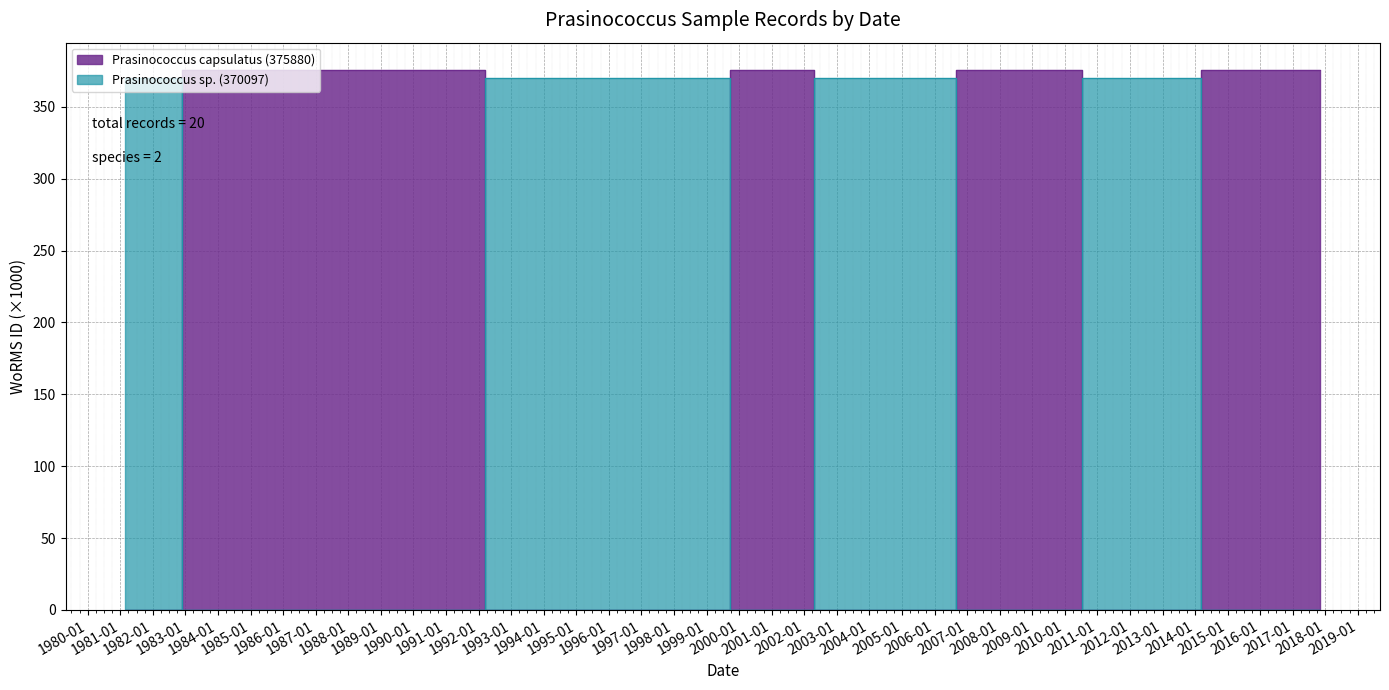

At which category is the sum across all series the highest?

1984-08-25